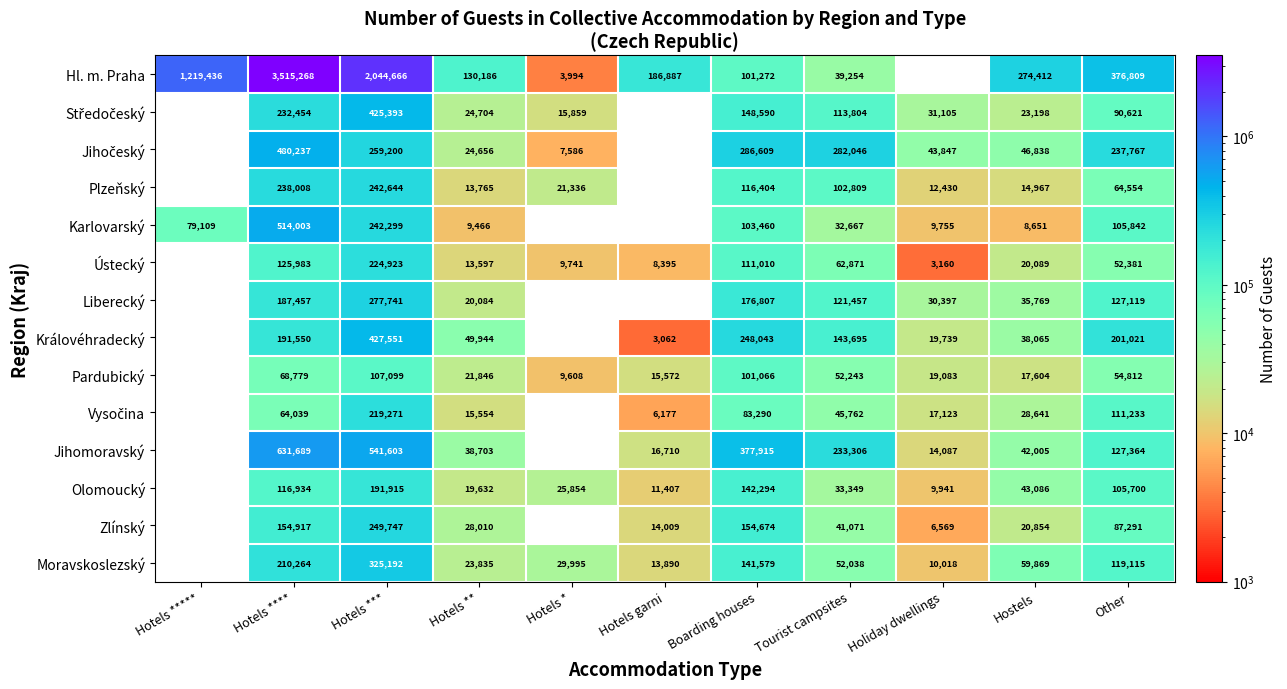

Which series changed the most between Hotels **** and Hostels?

Hl. m. Praha